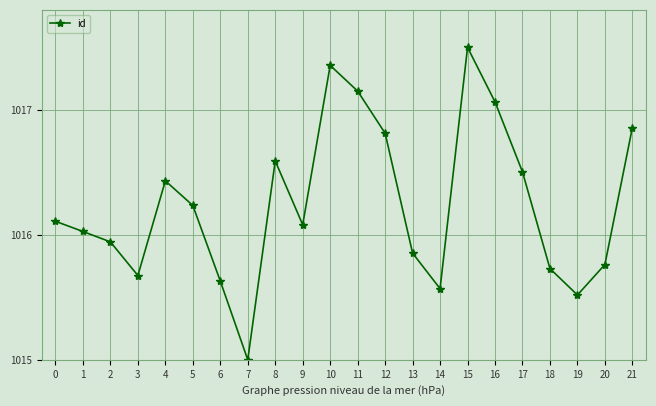

Does the chart have visible grid lines?

Yes